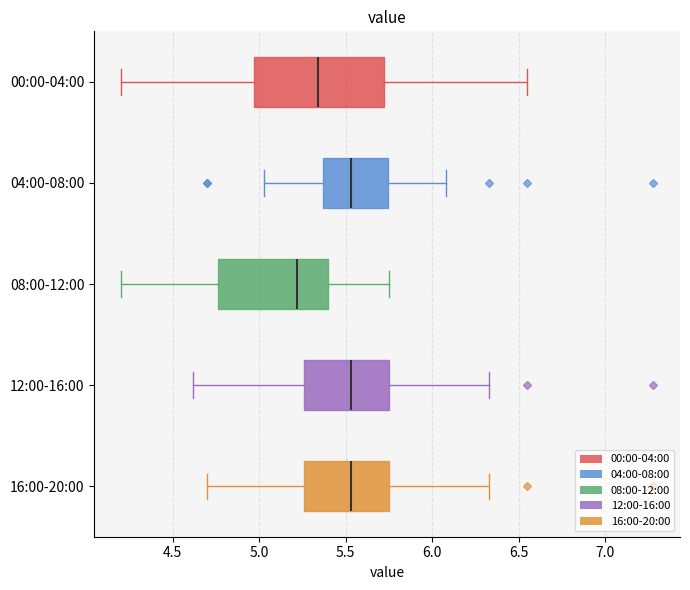

Reading bottom to top, read every box against the x-axis: the position of its median line, the range the box covers, and the ends of its whiskers. The values are not printed on the chart, so give them approximately, as read against the axis.

16:00-20:00: median 5.55, box 5.25 to 5.75, whiskers 4.70 to 6.35
12:00-16:00: median 5.55, box 5.25 to 5.75, whiskers 4.60 to 6.35
08:00-12:00: median 5.20, box 4.75 to 5.40, whiskers 4.20 to 5.75
04:00-08:00: median 5.55, box 5.35 to 5.75, whiskers 5.05 to 6.10
00:00-04:00: median 5.35, box 4.95 to 5.70, whiskers 4.20 to 6.55